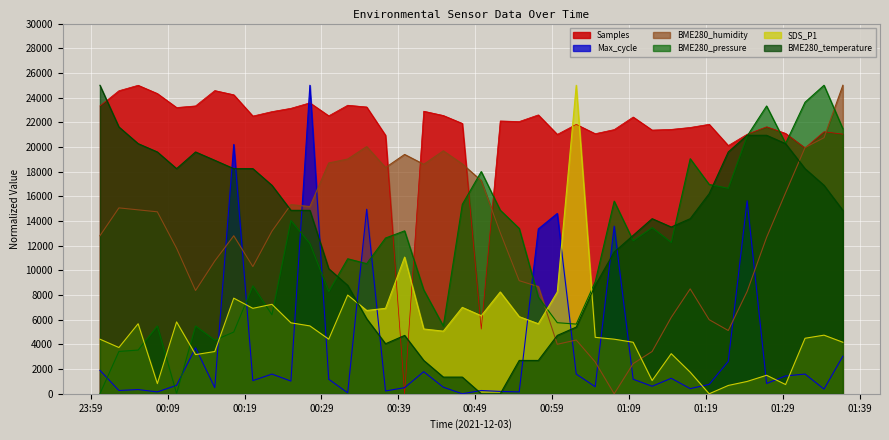

Is the value of SDS_P1 at 2021/12/03 00:49:47 greater than the value of BME280_humidity at 2021/12/03 00:42:18?

No